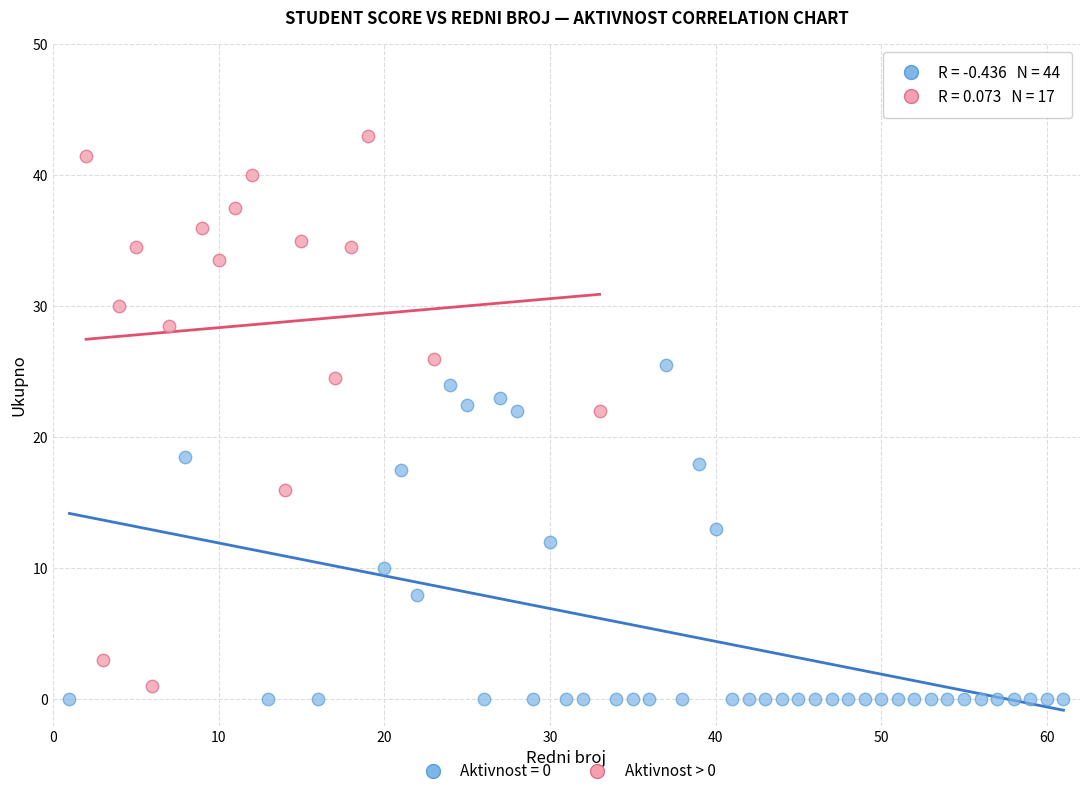

Which series contains the highest Y value?

Aktivnost > 0